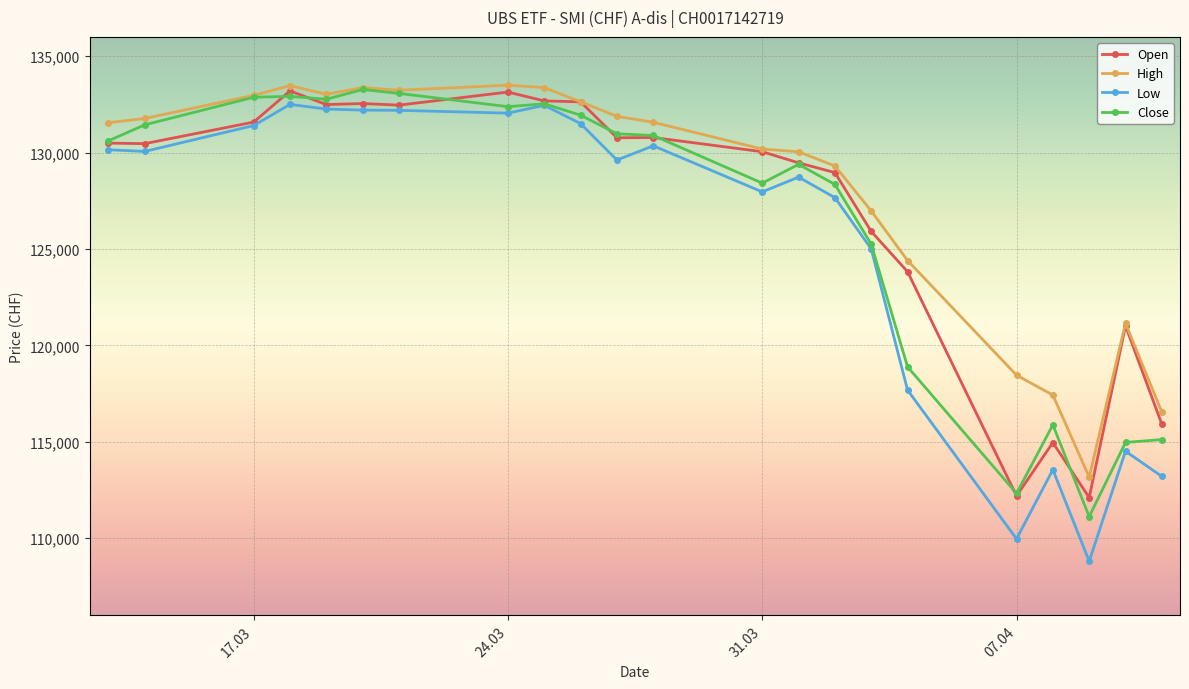

At how many categories does at least one series exceed 119208?

18